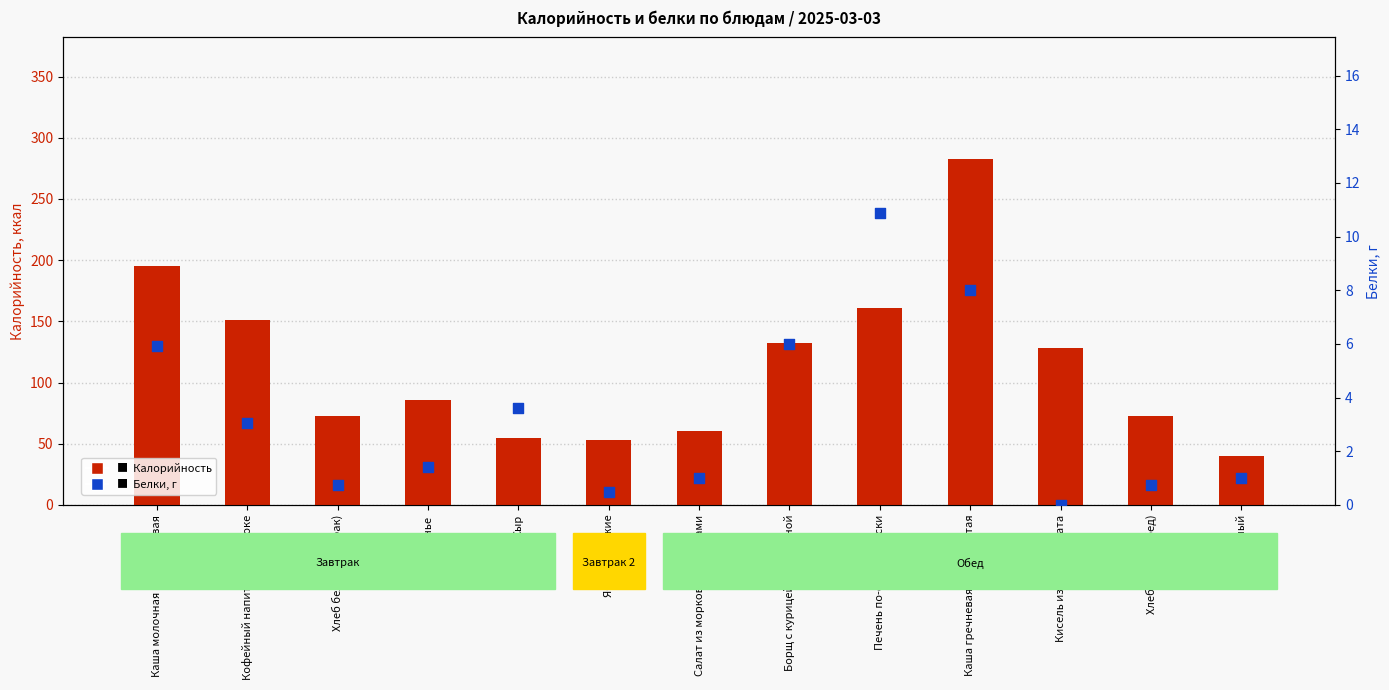

Which series has the widest spread of Y values?

Калорийность